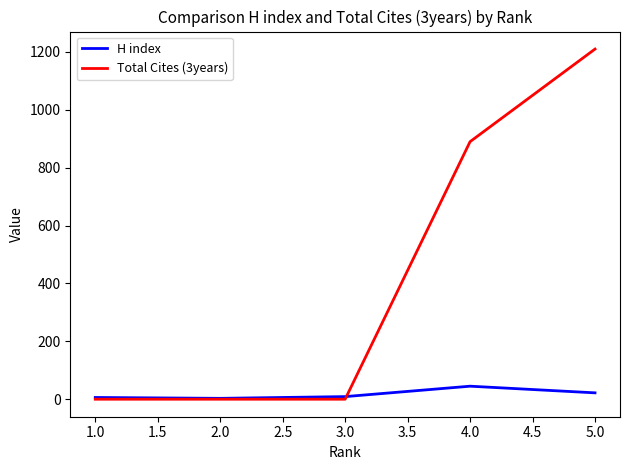

How many lines are shown in the chart?

2